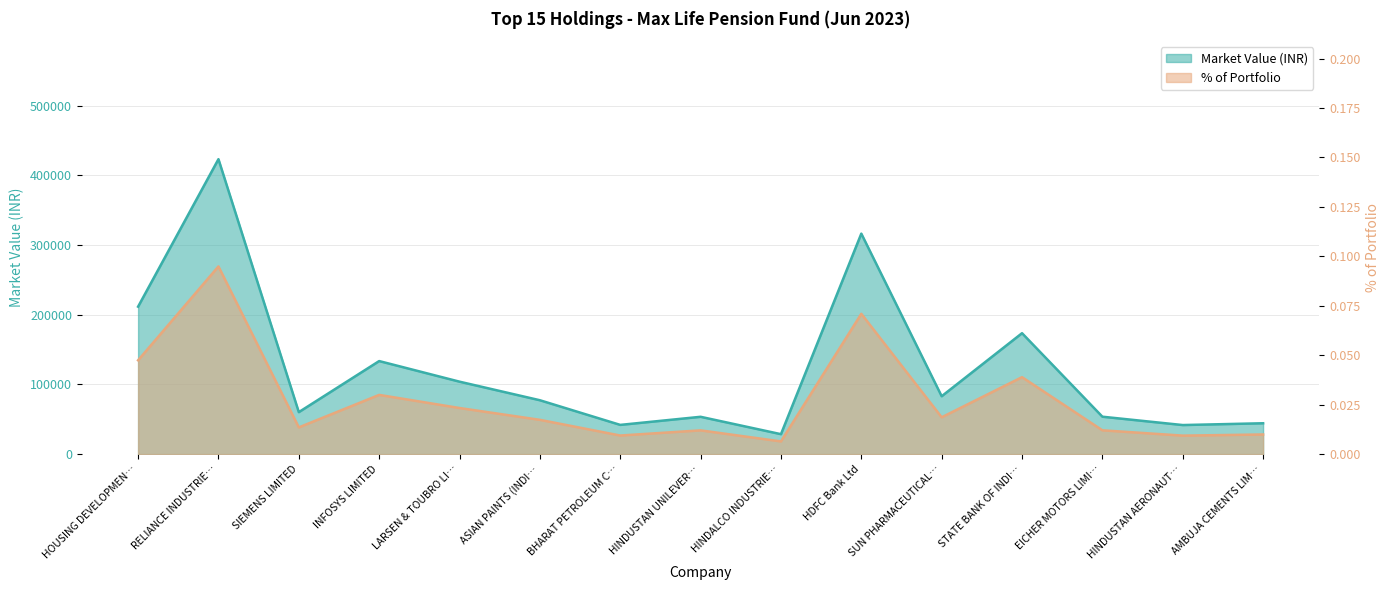

At which category is the sum across all series the highest?

RELIANCE INDUSTRIE…